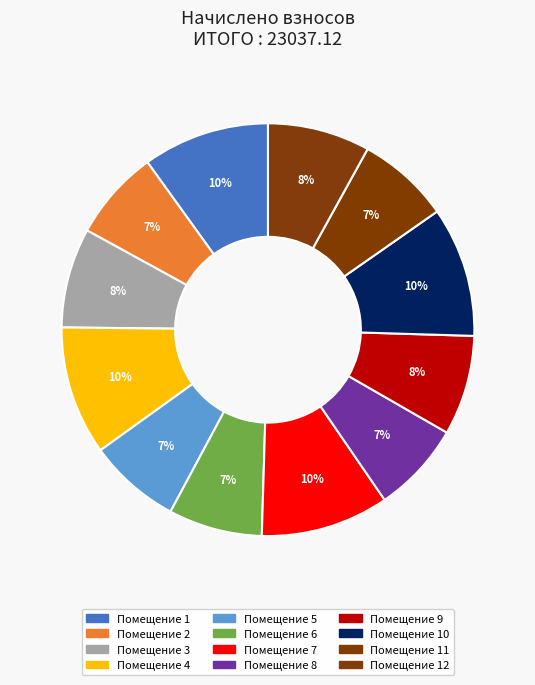

What is the smallest slice in the pie chart?

2